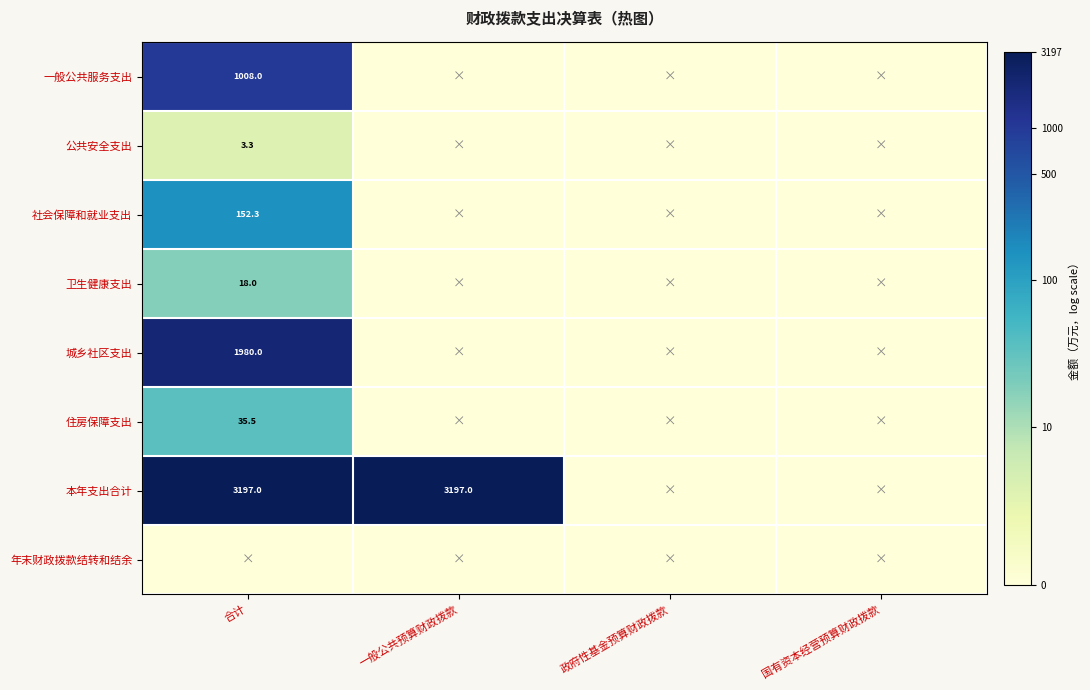

The value of 社会保障和就业支出 at 合计 is 152.3. True or false?

True